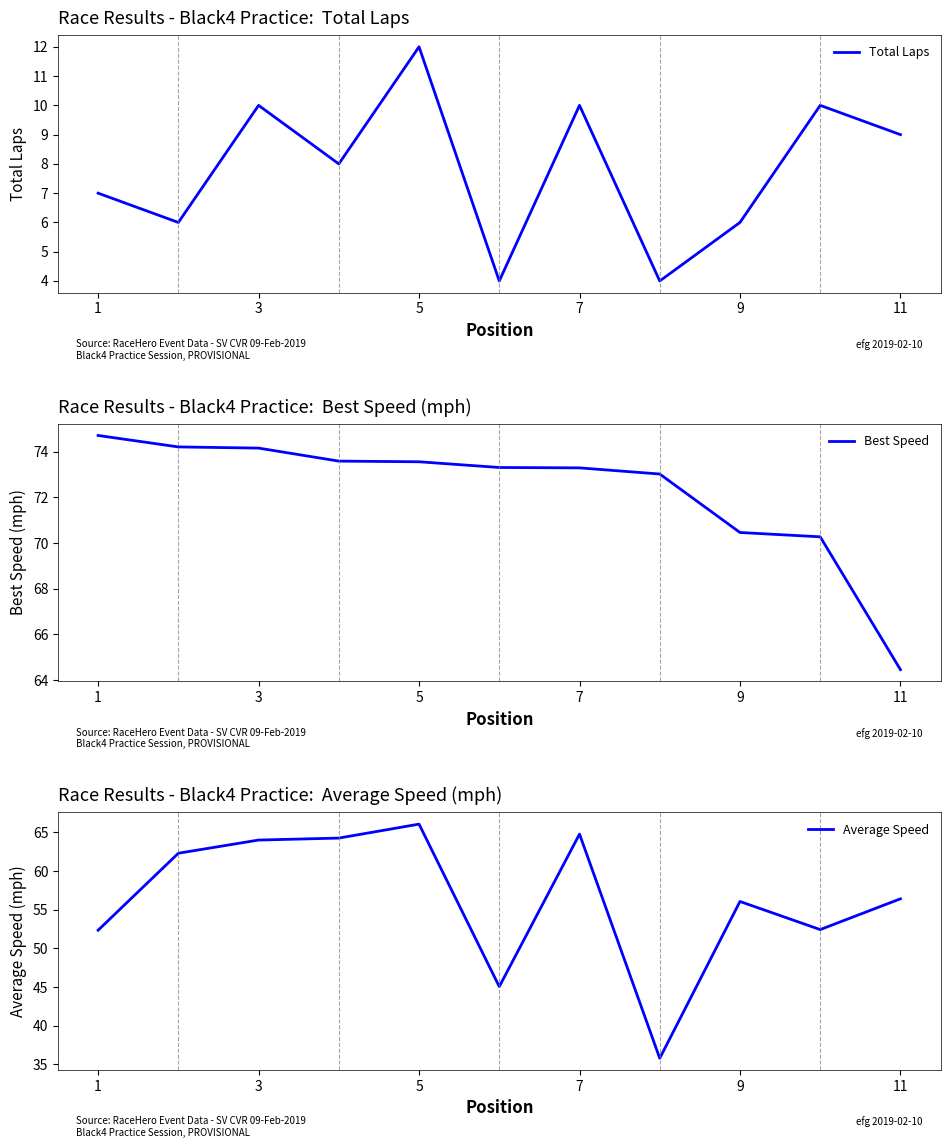

The Average Speed series shows 19.2 at 3. True or false?

False